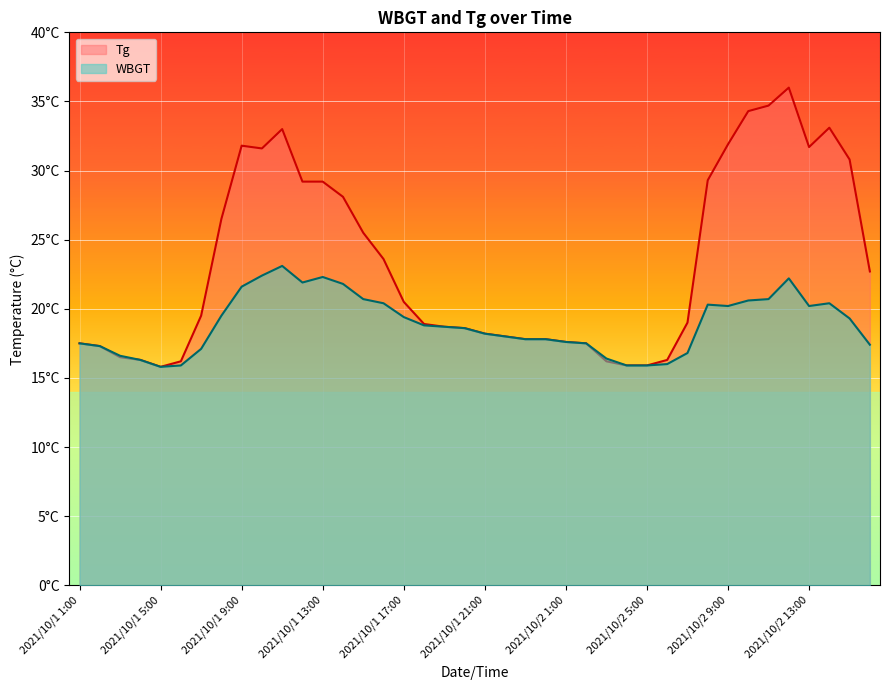

True or false: Tg has a value of 8.9 at 2021/10/2 6:00.

False